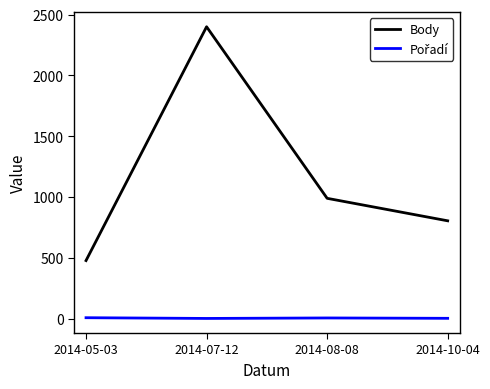

What position from the right is 2014-10-04?

1